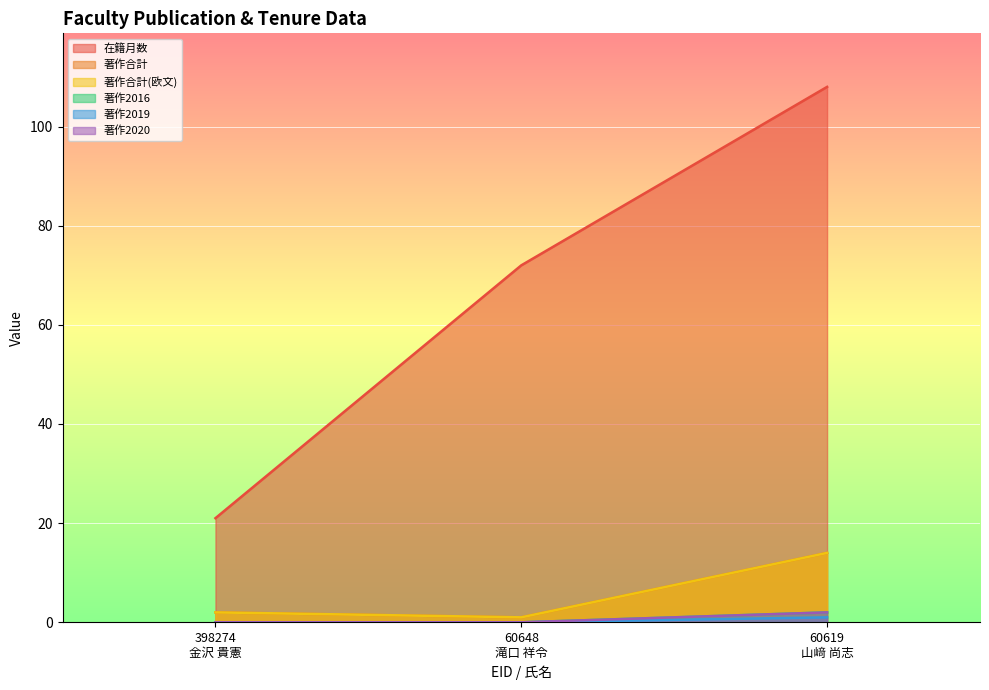

True or false: 著作合計(欧文) has a value of 14 at 60619
山﨑 尚志.

True